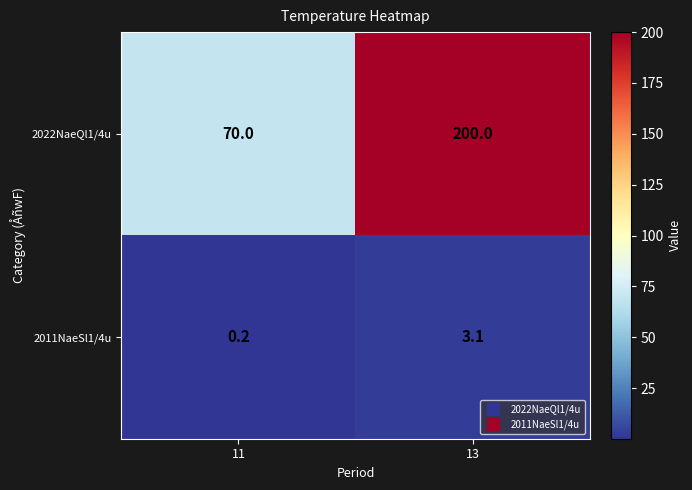

Reading left to right, what are all the values shown in this chart?

2022NaeQl1/4u: 11=70.0	13=200.0
2011NaeSl1/4u: 11=0.2	13=3.1